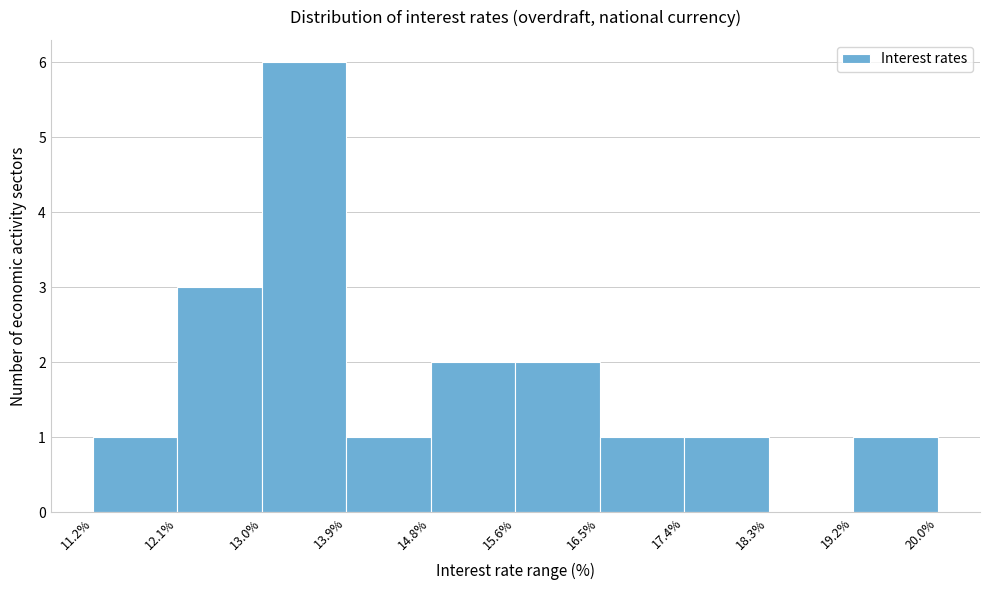

Reading left to right, list every bar in this chart as the range it spans on the x-axis followed by its height. The values are not printed on the chart, so give them approximately, as read against the axis.

11.2% to 12.1%: 1
12.1% to 13.0%: 3
13.0% to 13.9%: 6
13.9% to 14.8%: 1
14.8% to 15.6%: 2
15.6% to 16.5%: 2
16.5% to 17.4%: 1
17.4% to 18.3%: 1
18.3% to 19.2%: 0
19.2% to 20.0%: 1